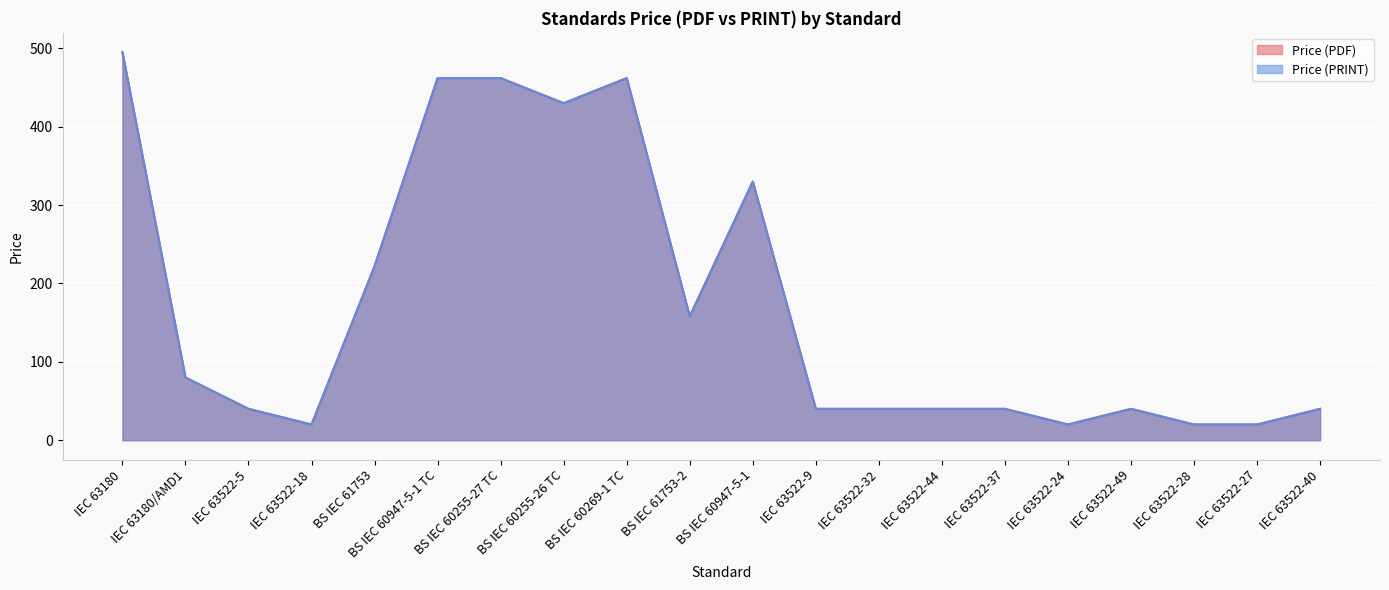

Is the value of Price (PRINT) at IEC 63180 greater than the value of Price (PDF) at BS IEC 60255-27 TC?

Yes